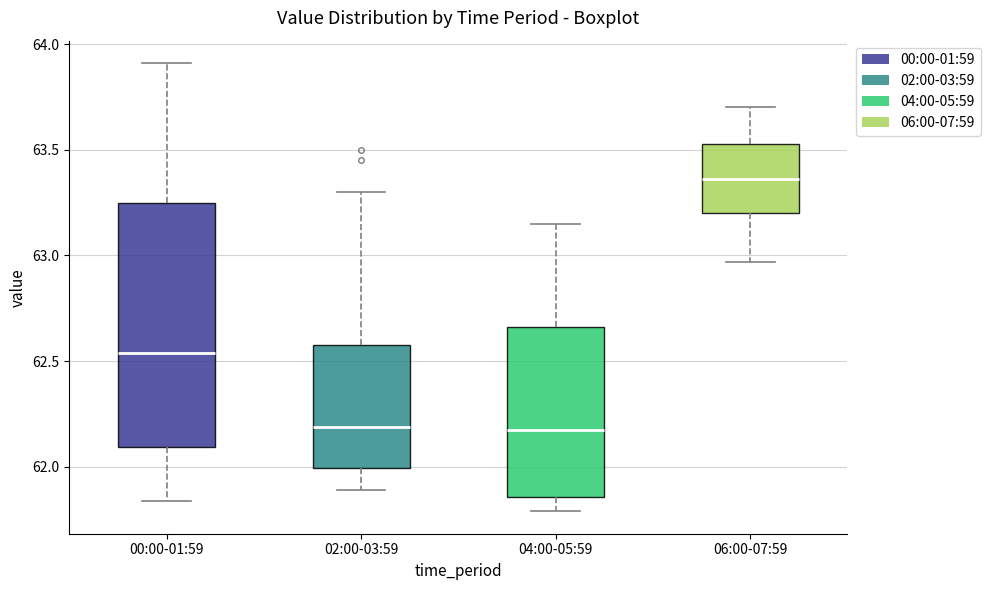

Reading left to right, read every box against the y-axis: the position of its median line, the range the box covers, and the ends of its whiskers. The values are not printed on the chart, so give them approximately, as read against the axis.

00:00-01:59: median 62.55, box 62.10 to 63.25, whiskers 61.85 to 63.90
02:00-03:59: median 62.20, box 62.00 to 62.60, whiskers 61.90 to 63.30
04:00-05:59: median 62.20, box 61.85 to 62.65, whiskers 61.80 to 63.15
06:00-07:59: median 63.35, box 63.20 to 63.55, whiskers 62.95 to 63.70